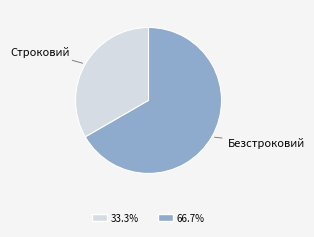

How many slices are in this pie chart?

2